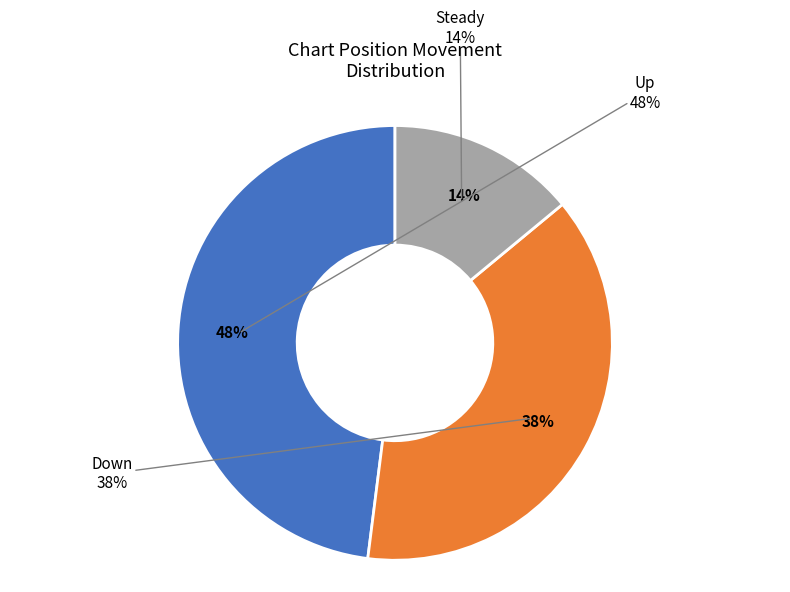

The - slice represents 4% of the pie. True or false?

False